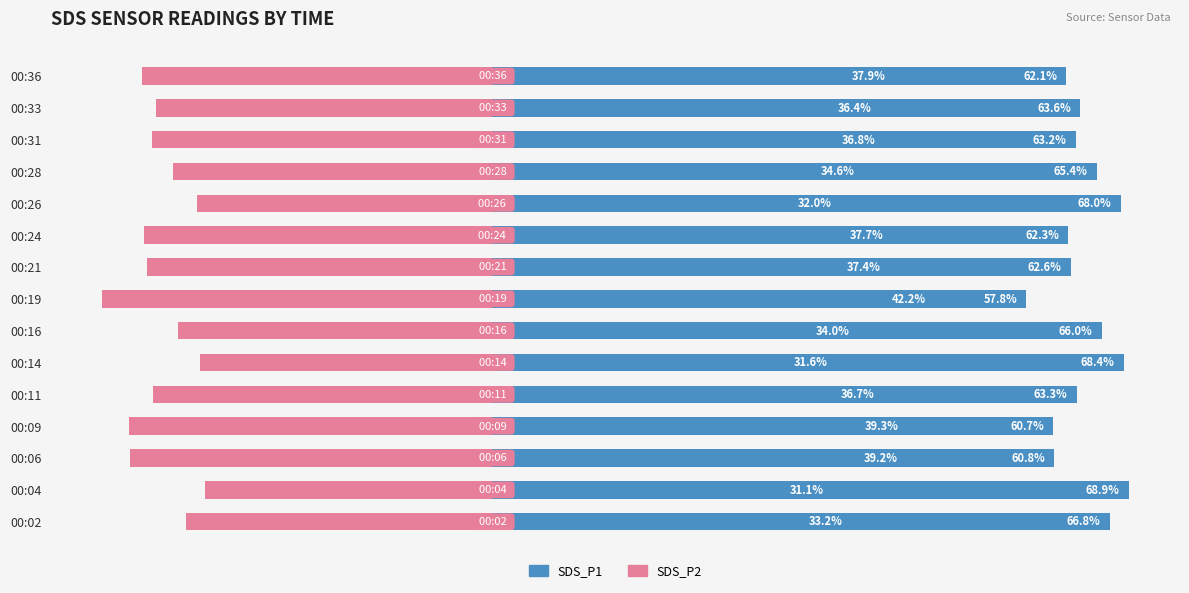

Which has a higher value, 00:06 or 00:24?

00:24